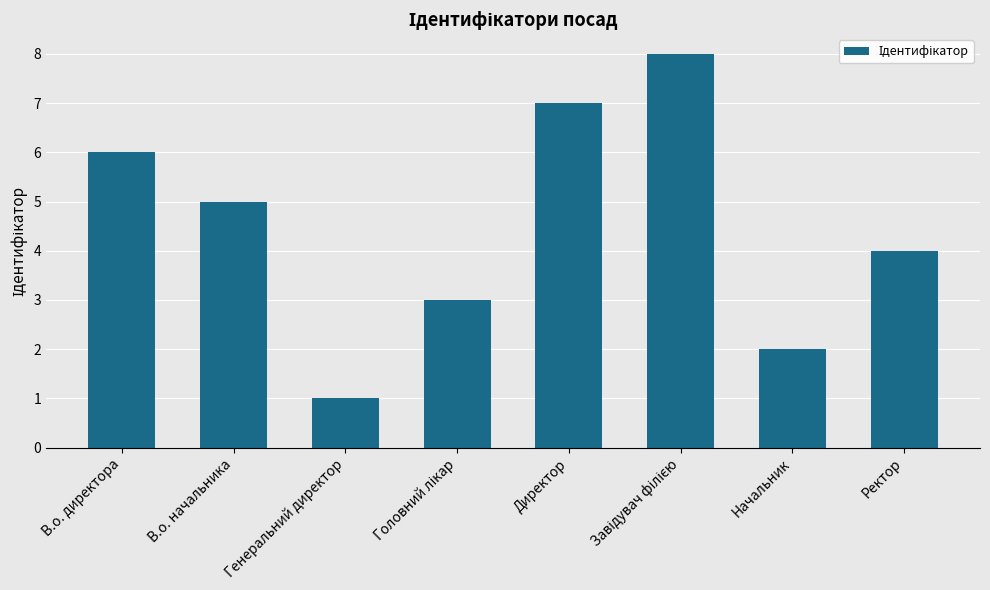

The value at Директор is 11. True or false?

False